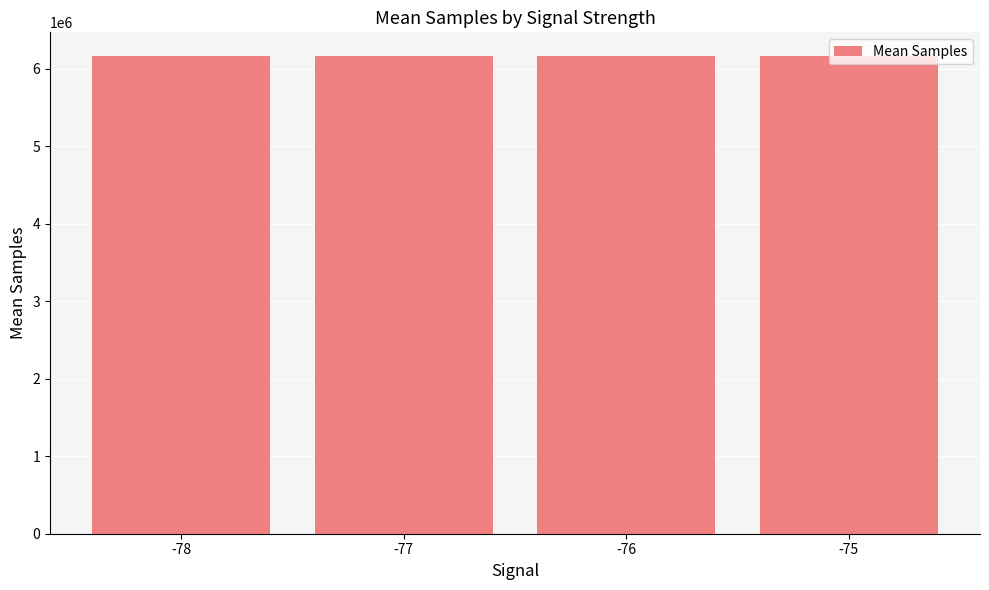

What is the value of the 4th bar from the left?

6158648.7